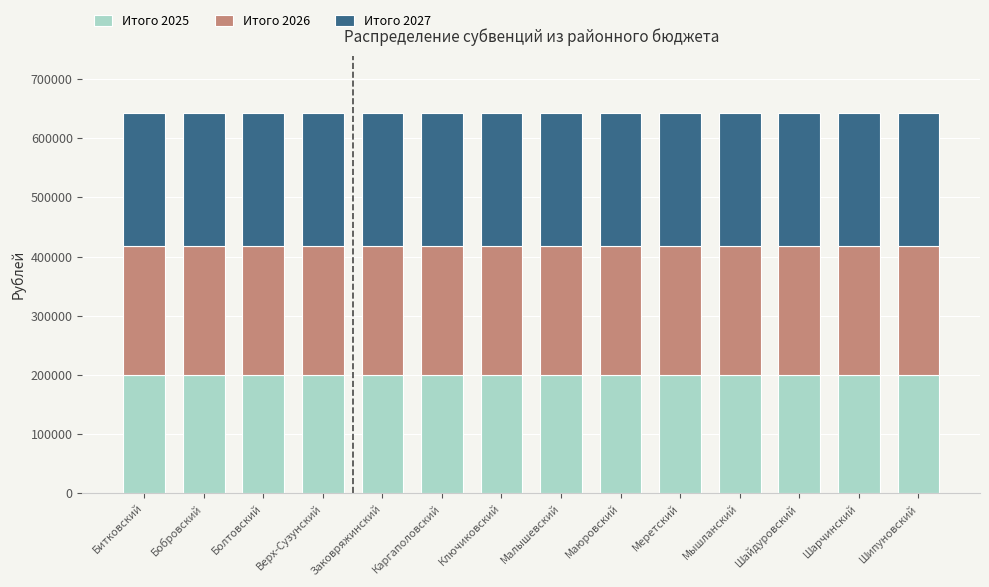

How many bars are there in total?

14